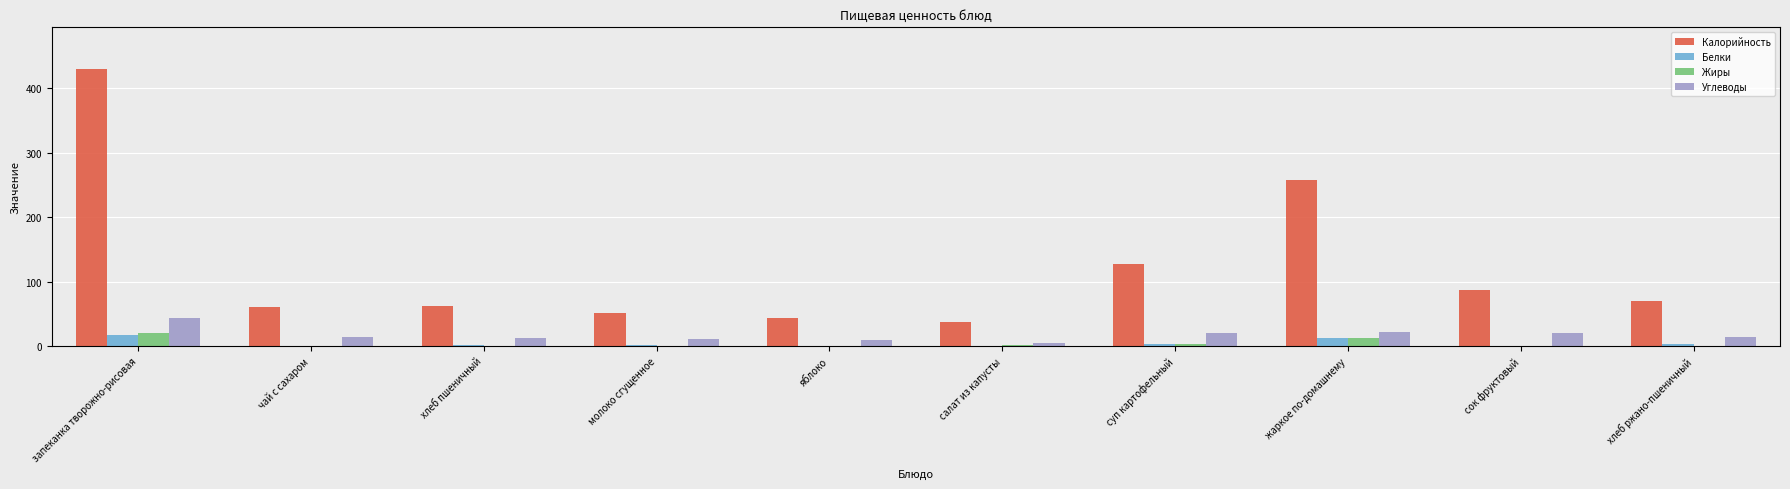

Where does the Калорийность series first go above 69?

запеканка творожно-рисовая